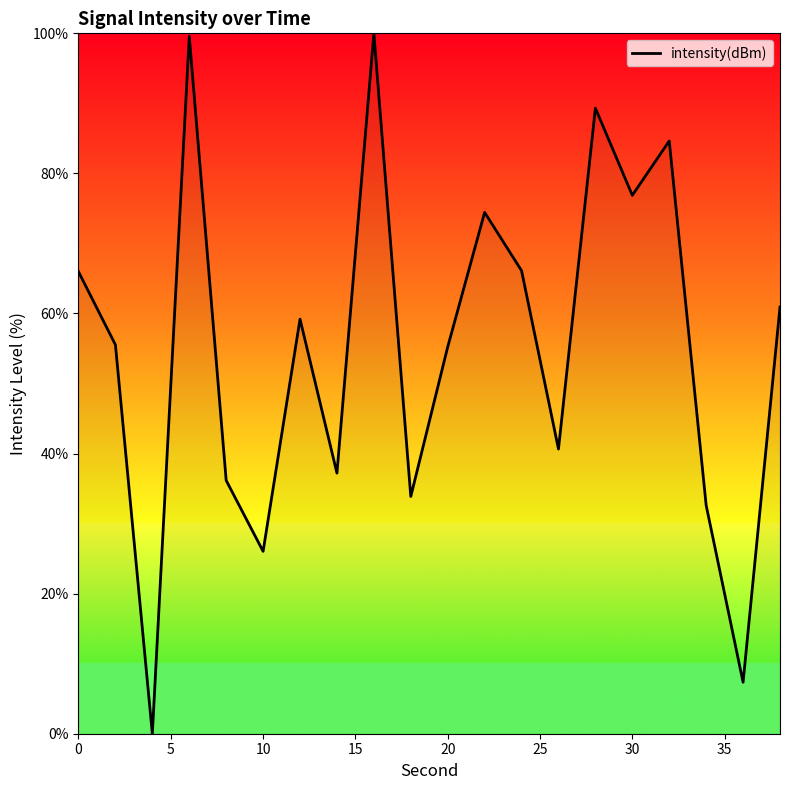

Does the chart have visible grid lines?

No